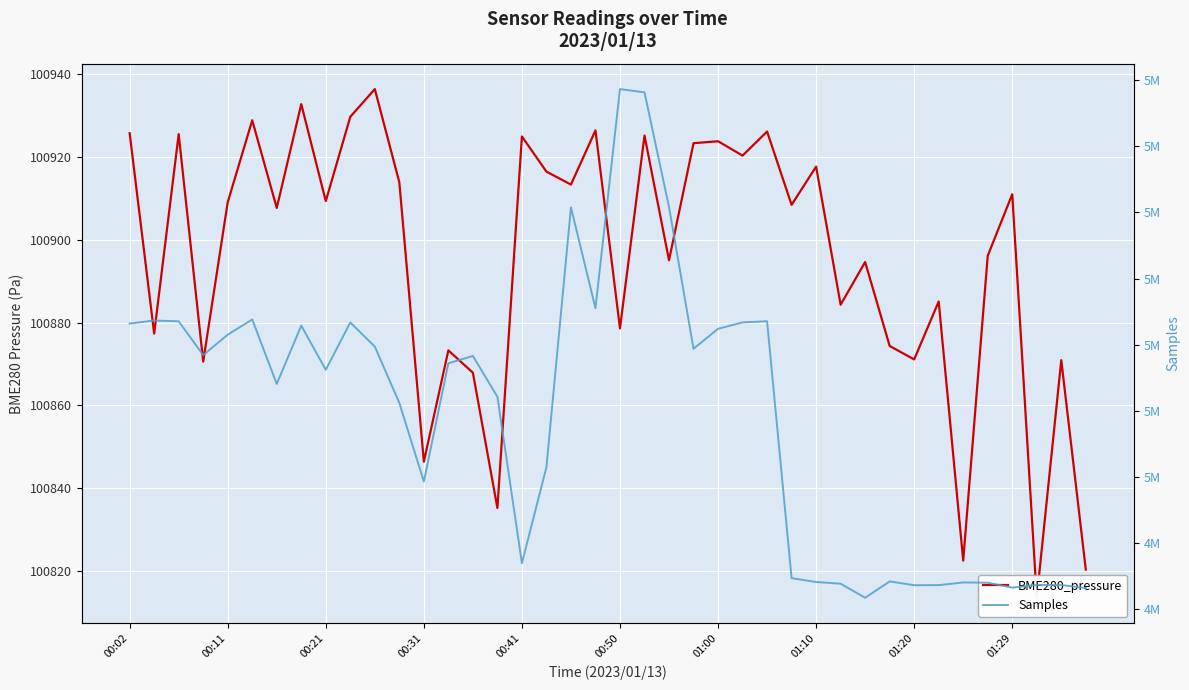

At how many categories does at least one series exceed 2526032?

40